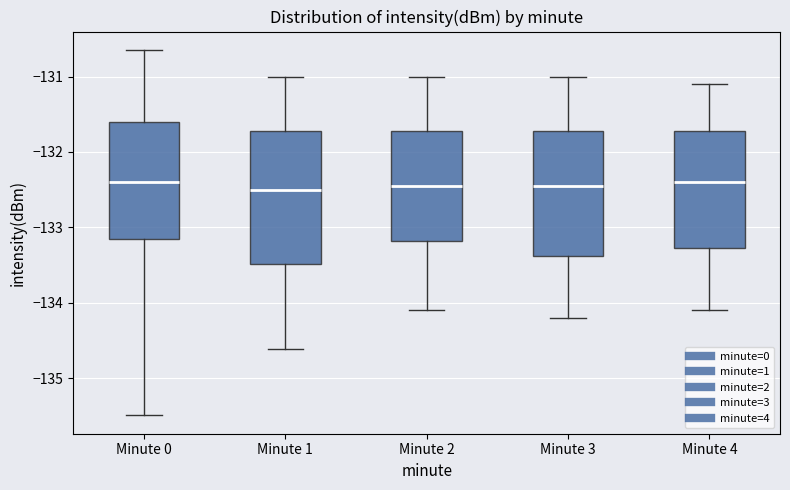

Reading left to right, read every box against the y-axis: the position of its median line, the range the box covers, and the ends of its whiskers. The values are not printed on the chart, so give them approximately, as read against the axis.

Minute 0: median -132.4, box -133.2 to -131.6, whiskers -135.5 to -130.6
Minute 1: median -132.5, box -133.5 to -131.7, whiskers -134.6 to -131.0
Minute 2: median -132.4, box -133.2 to -131.7, whiskers -134.1 to -131.0
Minute 3: median -132.4, box -133.4 to -131.7, whiskers -134.2 to -131.0
Minute 4: median -132.4, box -133.3 to -131.7, whiskers -134.1 to -131.1